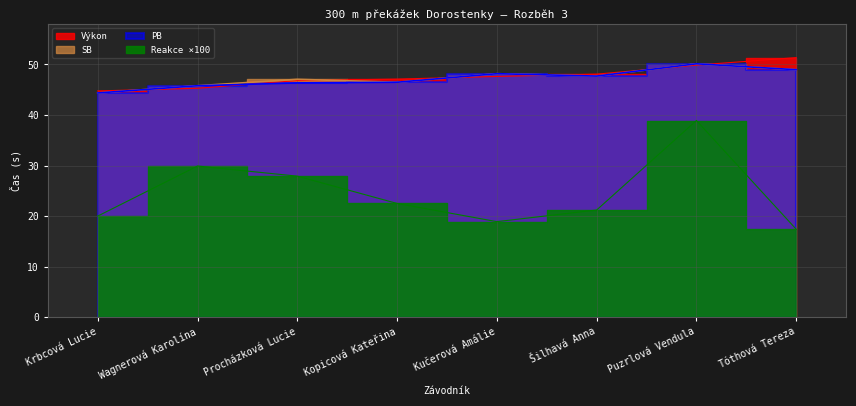

Reading left to right, extract all data points from this chart.

Výkon: Krbcová Lucie=44.8	Wagnerová Karolína=45.3	Procházková Lucie=46.8	Kopicová Kateřina=47.1	Kučerová Amálie=47.6	Šilhavá Anna=48.1	Puzrlová Vendula=49.9	Tóthová Tereza=51.3
PB: Krbcová Lucie=44.4	Wagnerová Karolína=45.8	Procházková Lucie=46.3	Kopicová Kateřina=46.5	Kučerová Amálie=48.2	Šilhavá Anna=47.7	Puzrlová Vendula=50.1	Tóthová Tereza=49.0
SB: Krbcová Lucie=44.4	Wagnerová Karolína=45.8	Procházková Lucie=47.0	Kopicová Kateřina=46.5	Kučerová Amálie=48.2	Šilhavá Anna=47.7	Puzrlová Vendula=50.1	Tóthová Tereza=49.0
Reakce: Krbcová Lucie=20.0	Wagnerová Karolína=29.9	Procházková Lucie=27.9	Kopicová Kateřina=22.5	Kučerová Amálie=18.9	Šilhavá Anna=21.2	Puzrlová Vendula=38.9	Tóthová Tereza=17.4